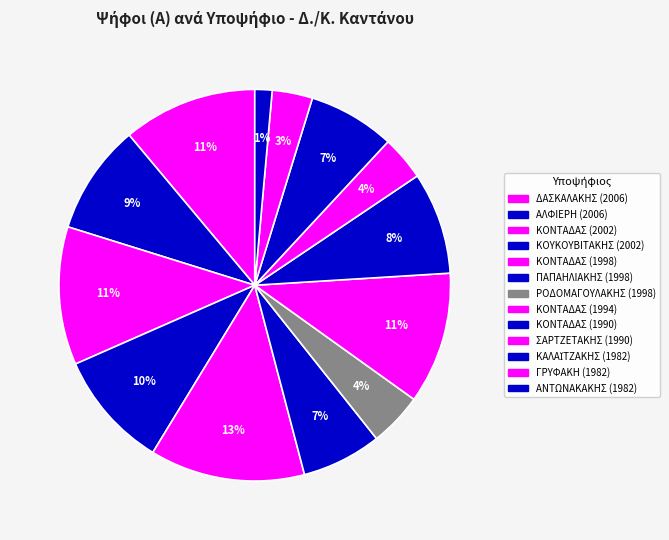

What is the largest slice in the pie chart?

ΚΟΝΤΑΔΑΣ (1998)